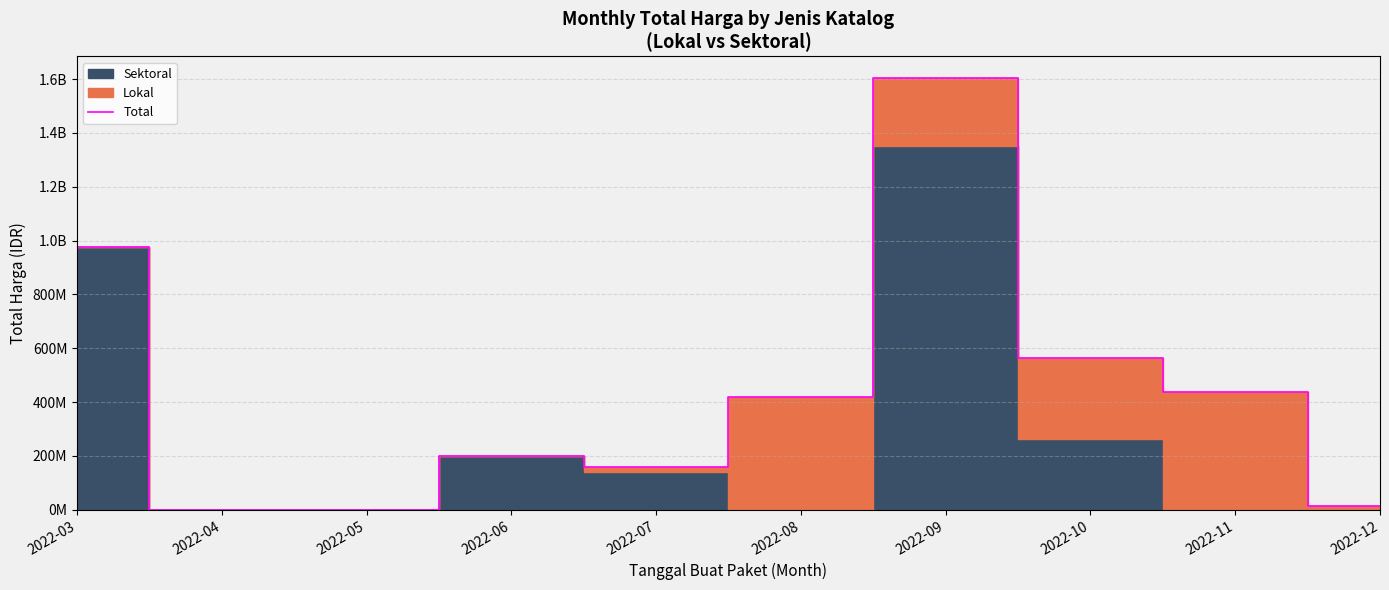

How many values are below 420075000?

5